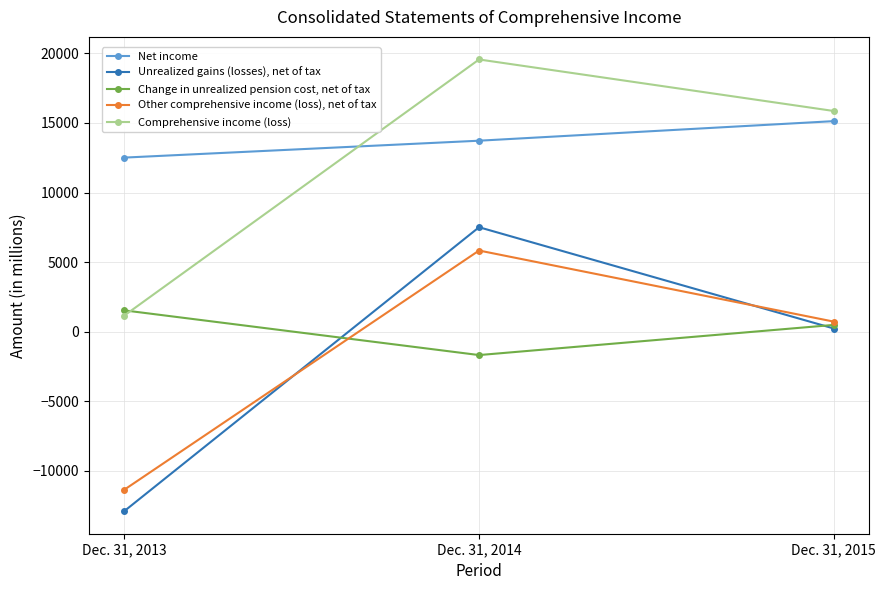

How many distinct data groups are displayed?

5